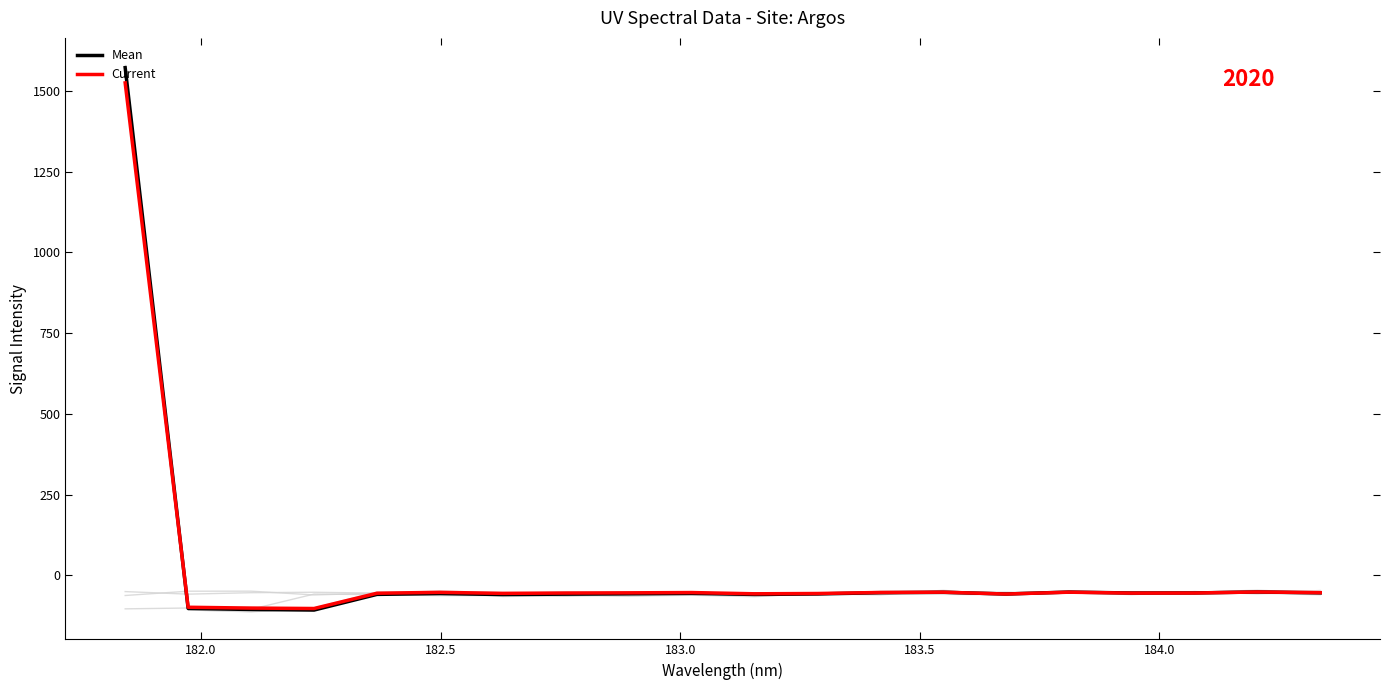

Which series has the widest spread of values?

Mean